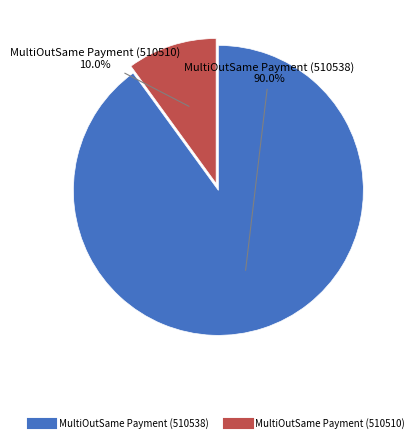

To the nearest percent, what portion does MultiOutSame Payment (510510) represent?

10%